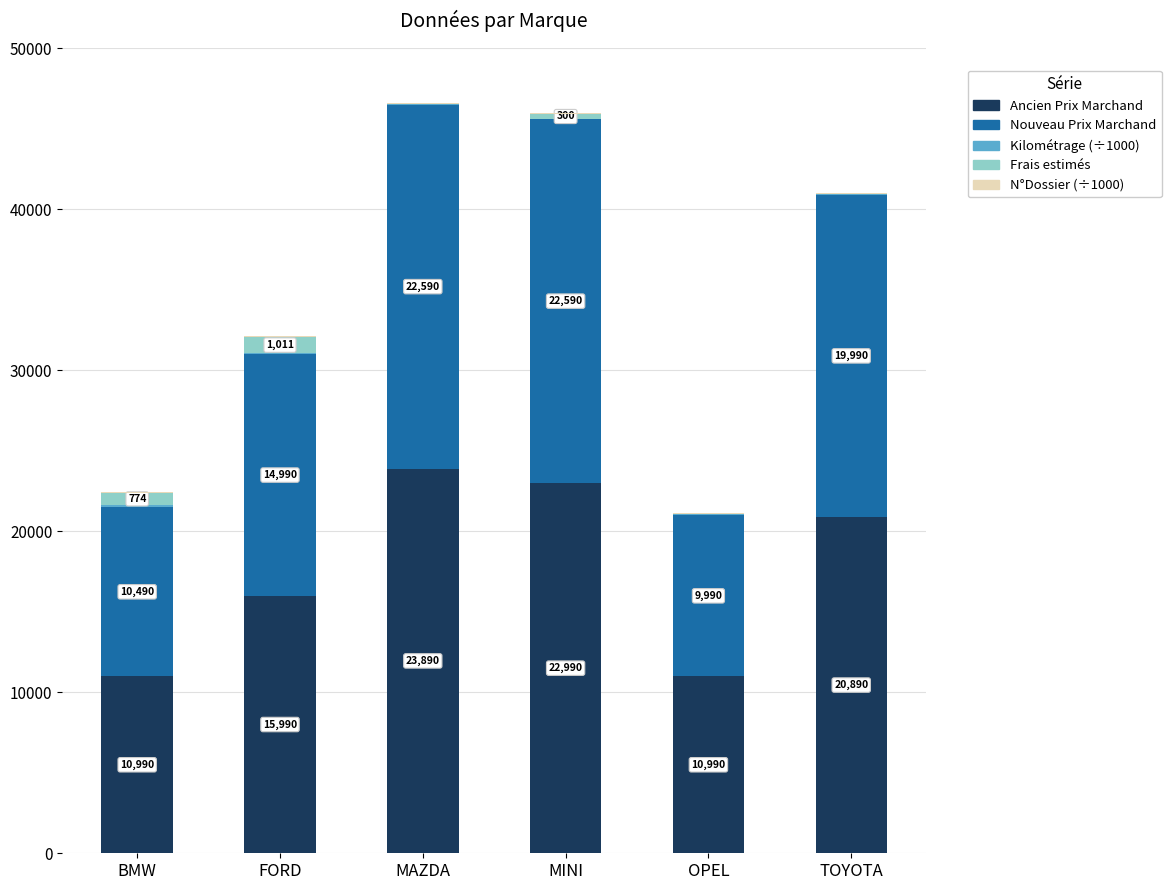

What is the sum of all Ancien Prix Marchand values?

105740.0